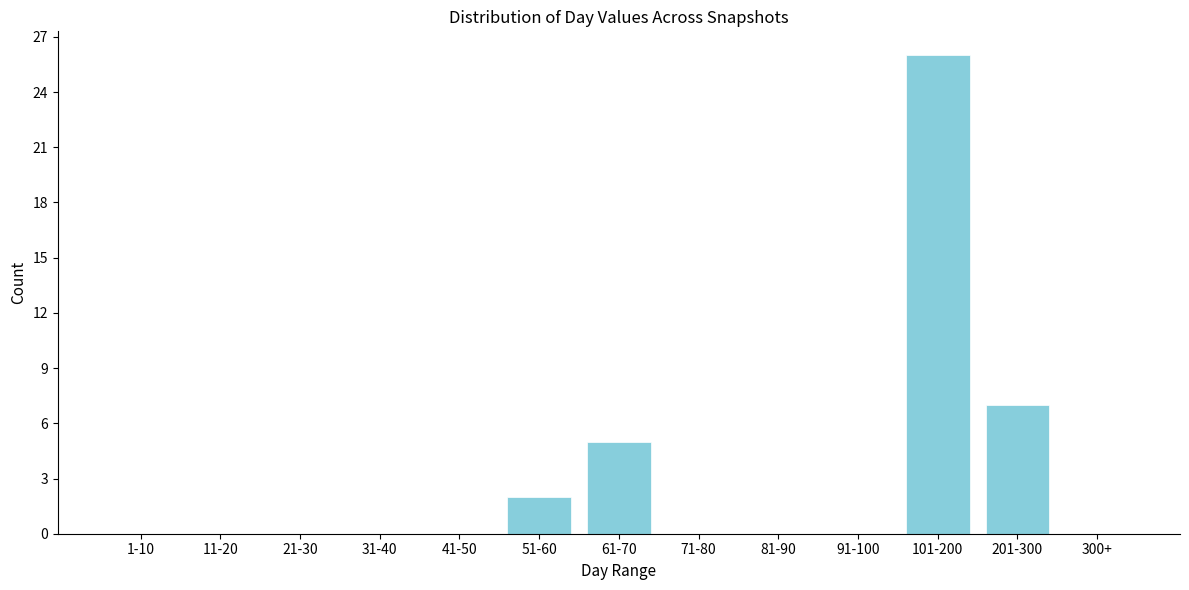

Reading right to left, what are all the values shown in this chart?

300+=0	201-300=7	101-200=26	91-100=0	81-90=0	71-80=0	61-70=5	51-60=2	41-50=0	31-40=0	21-30=0	11-20=0	1-10=0